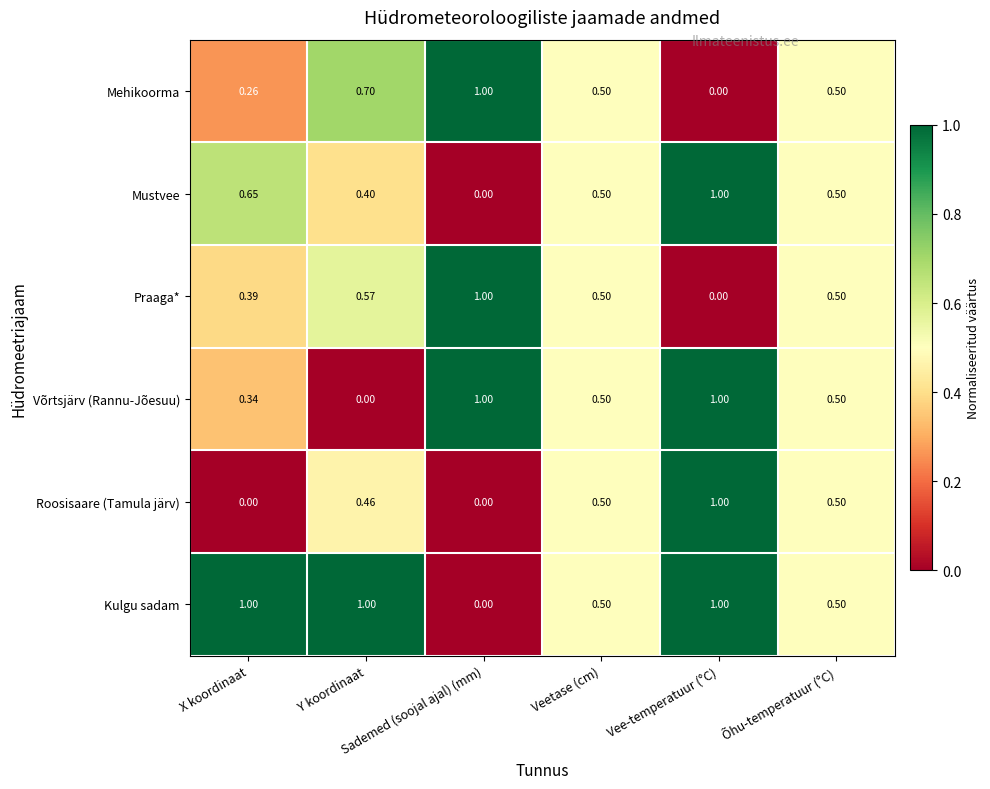

At how many categories does at least one series exceed 0?

6